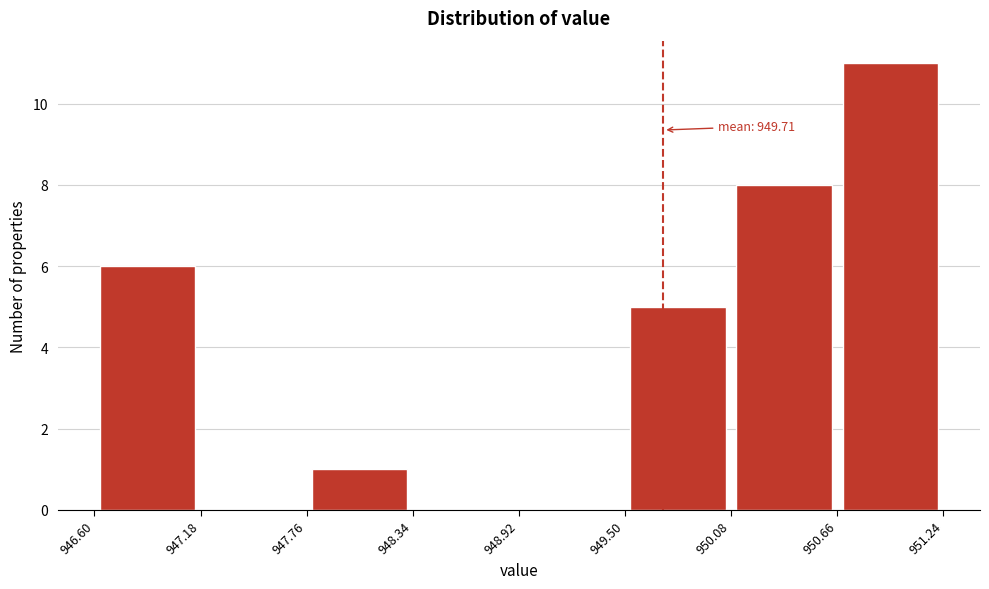

Which range on the x-axis has the tallest bar?

950.66 to 951.24